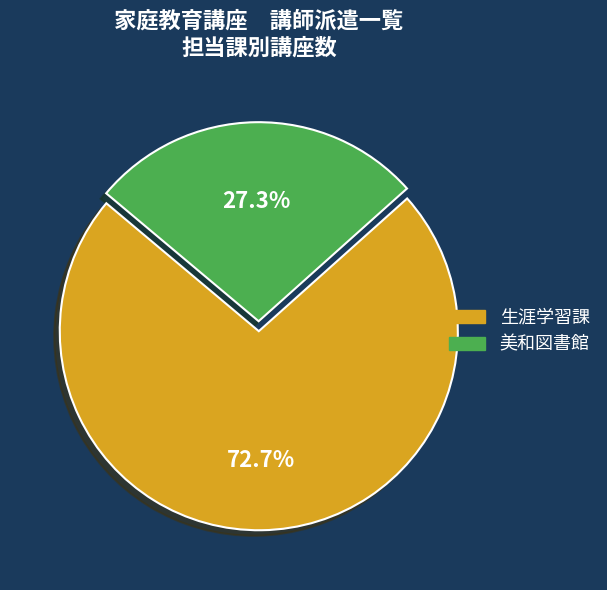

What portion of the pie excludes 美和図書館?

72.7%